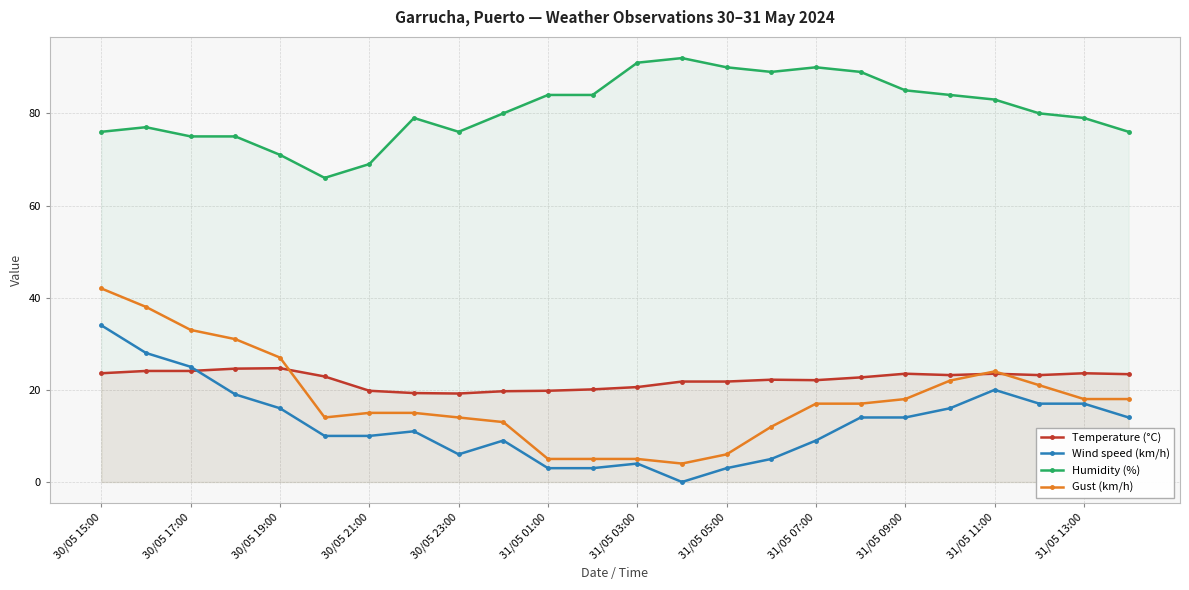

True or false: Temperature (°C) and Humidity (%) intersect in this chart.

False